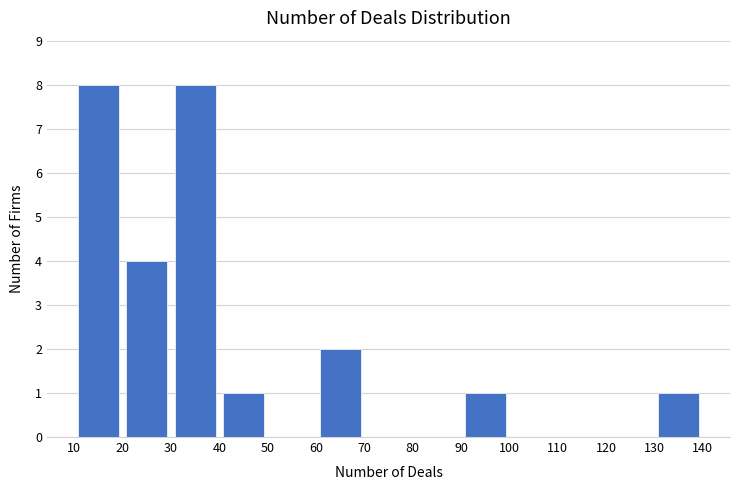

Reading left to right, list every bar in this chart as the range it spans on the x-axis followed by its height. The values are not printed on the chart, so give them approximately, as read against the axis.

10 to 20: 8
20 to 30: 4
30 to 40: 8
40 to 50: 1
50 to 60: 0
60 to 70: 2
70 to 80: 0
80 to 90: 0
90 to 100: 1
100 to 110: 0
110 to 120: 0
120 to 130: 0
130 to 140: 1